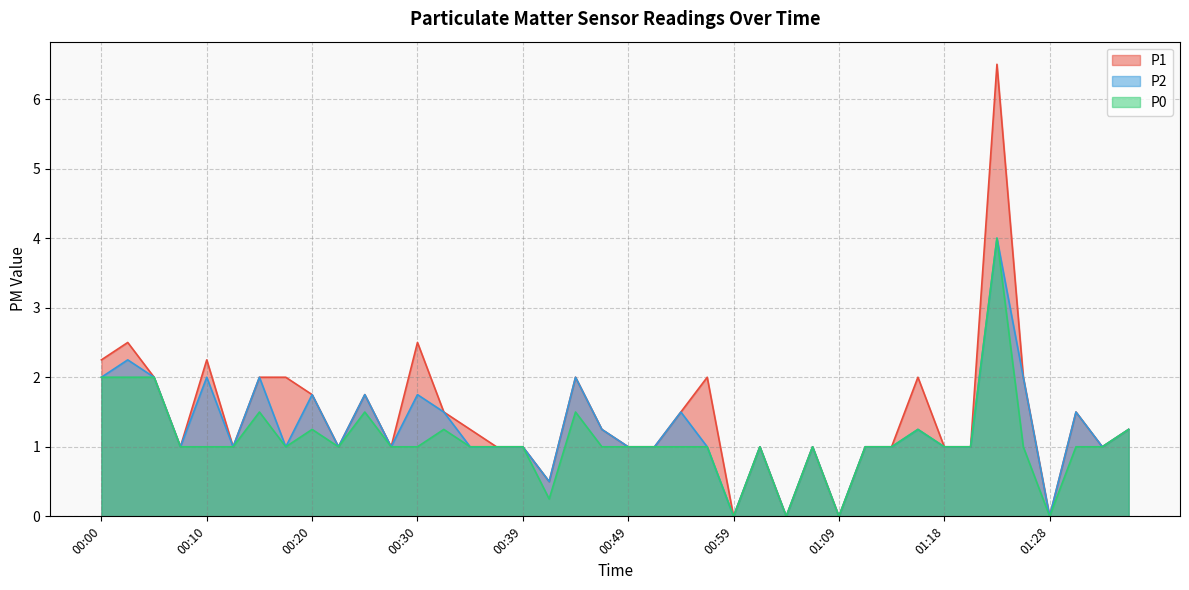

True or false: P2 and P0 intersect in this chart.

False